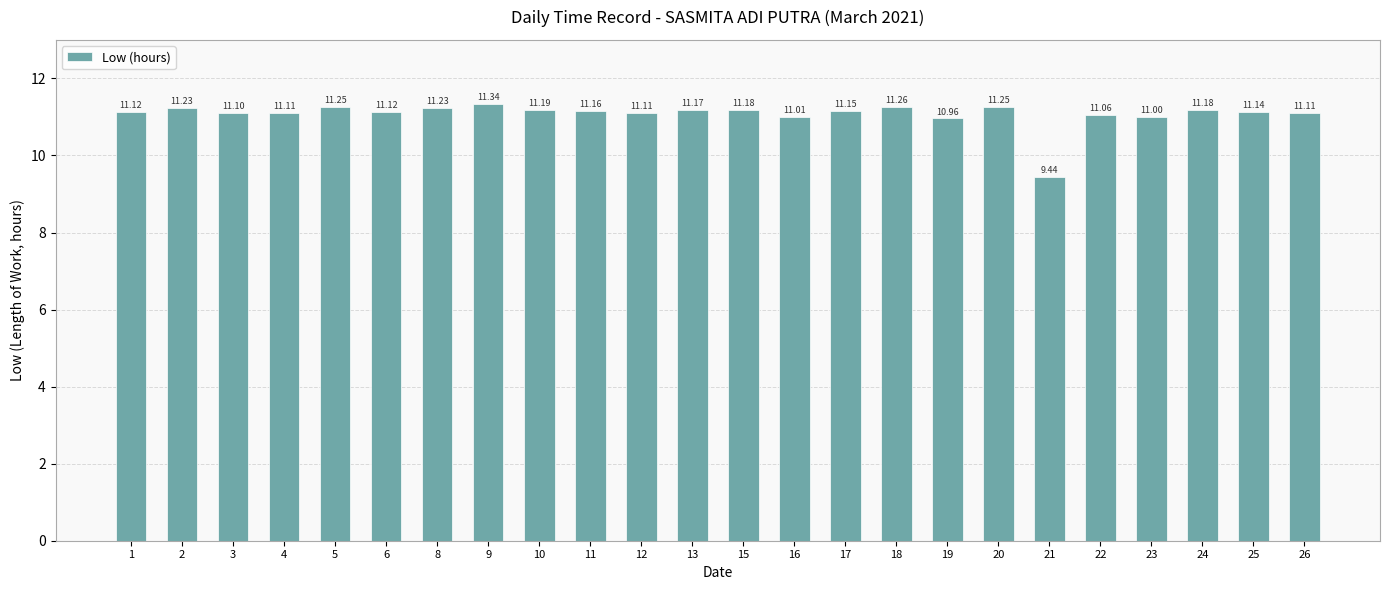

At which label is the value closest to 10?

21